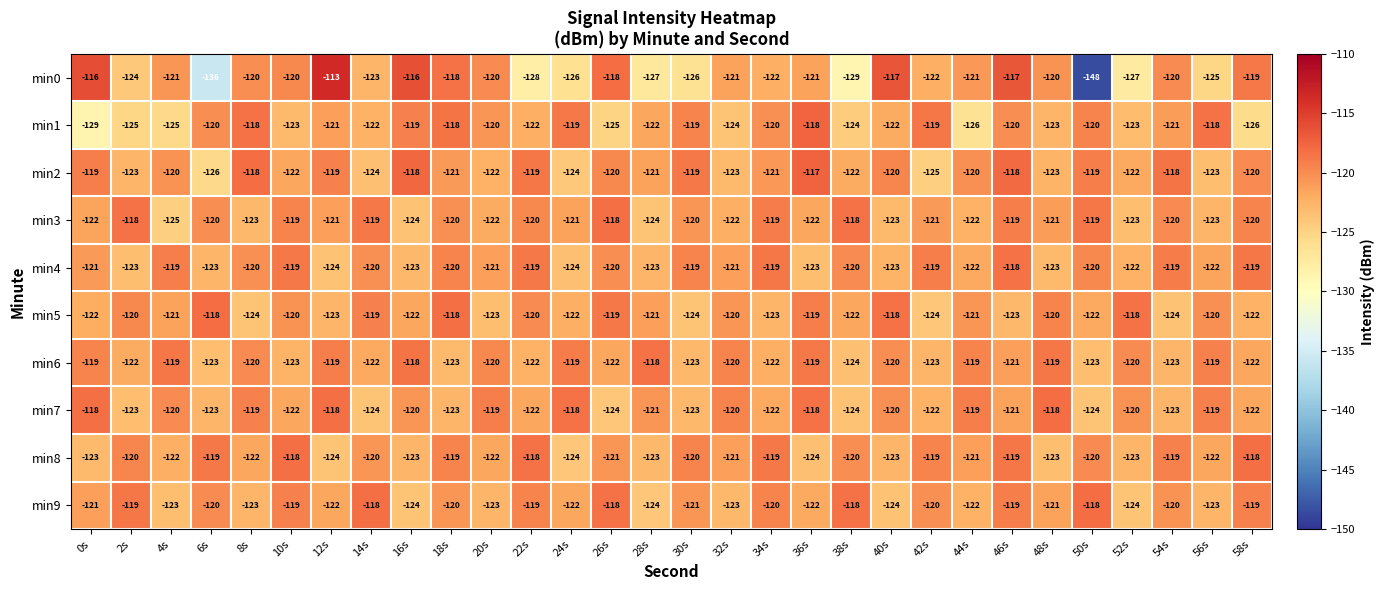

Where is min4 nearest to the value -121?

0s